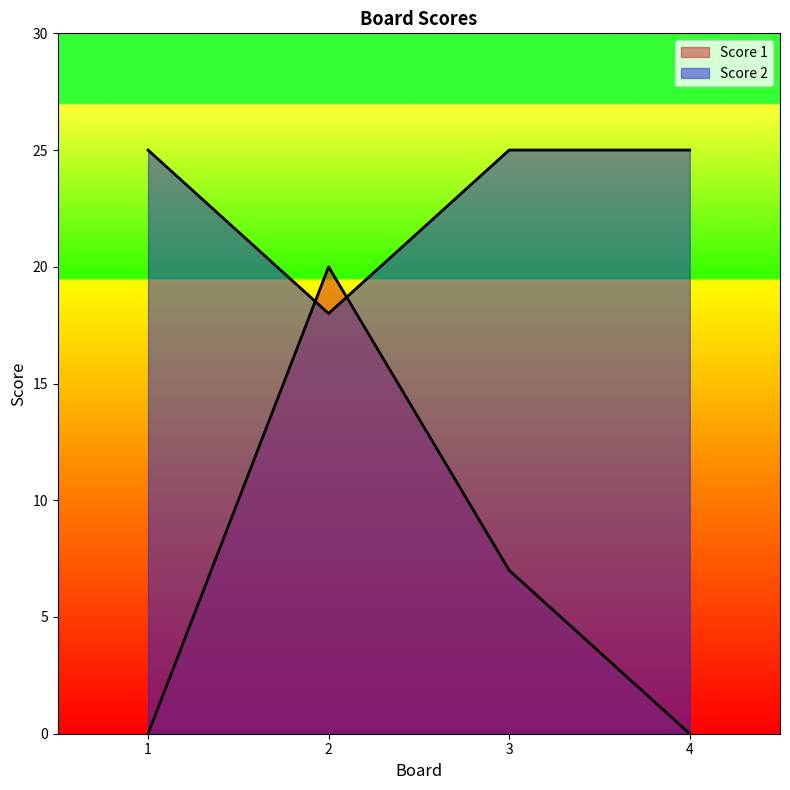

Reading left to right, what are all the values shown in this chart?

Score 1: 1=0	2=20	3=7	4=0
Score 2: 1=25	2=18	3=25	4=25